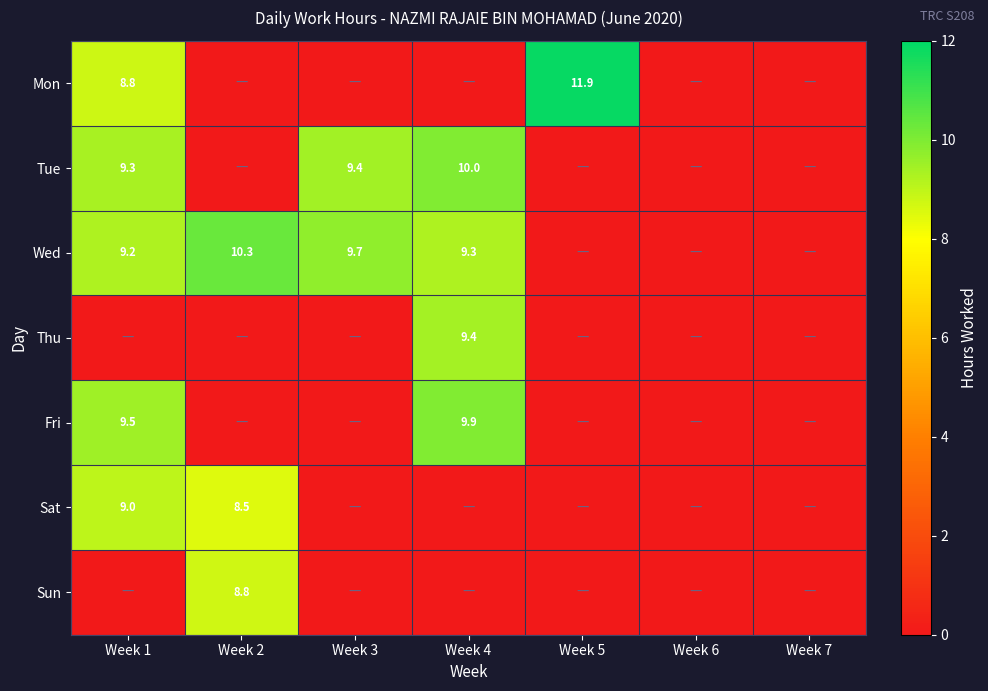

True or false: Tue has a value of 0.0 at Week 5.

True